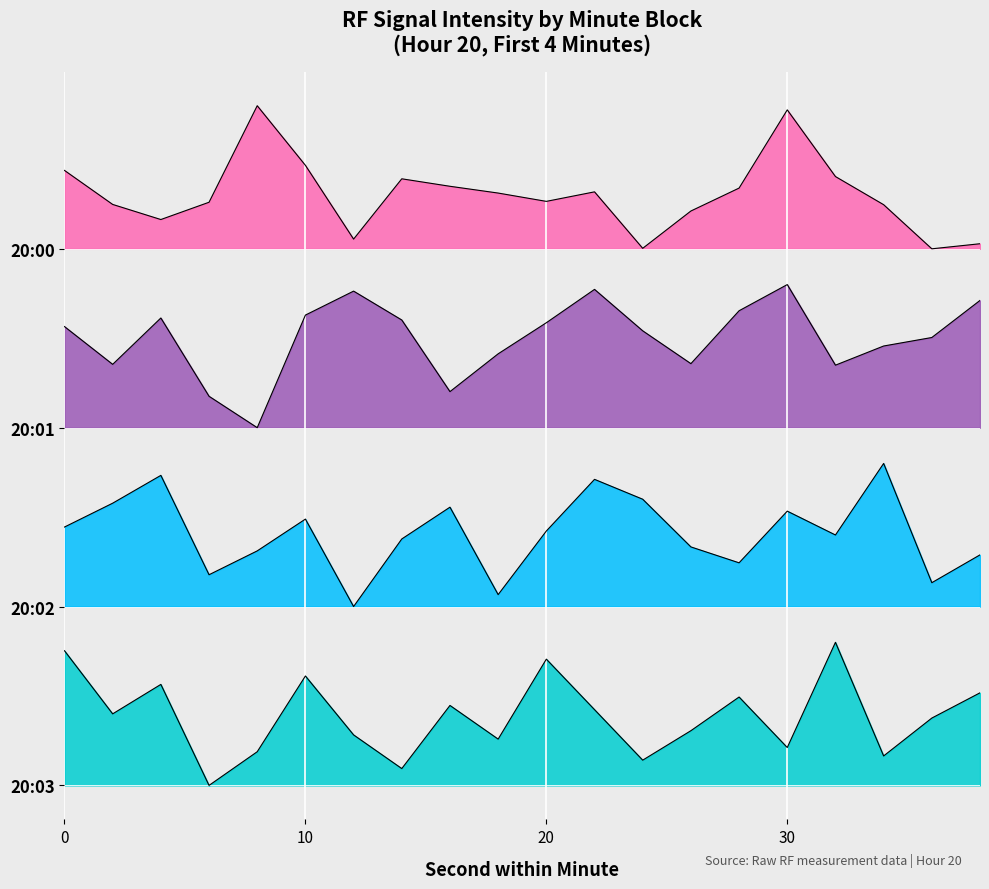

Where is 20:02 nearest to the value -122?

32